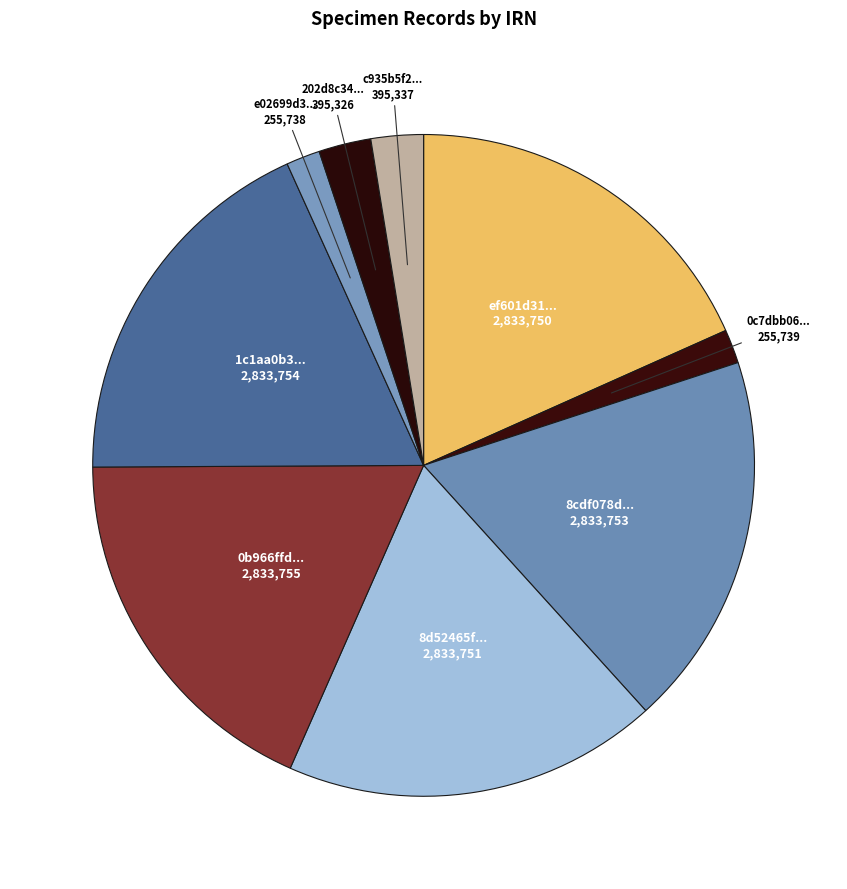

What is the ratio of the value at ef601d31... to the value at 8cdf078d...?

1.0